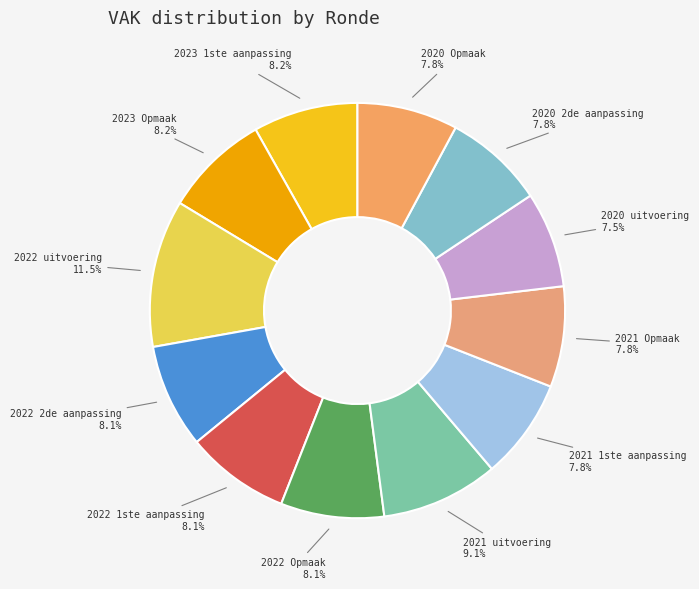

Count the number of slices in the pie.

12